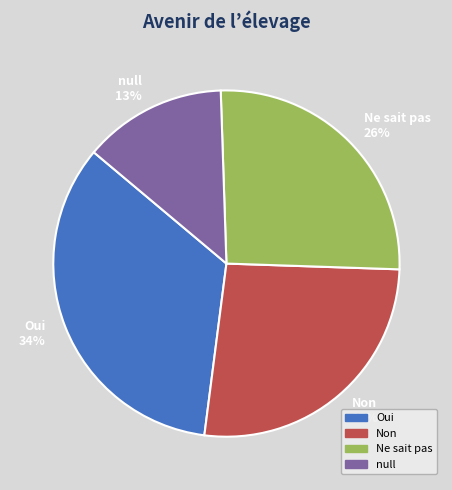

The Ne sait pas slice represents 32% of the pie. True or false?

False